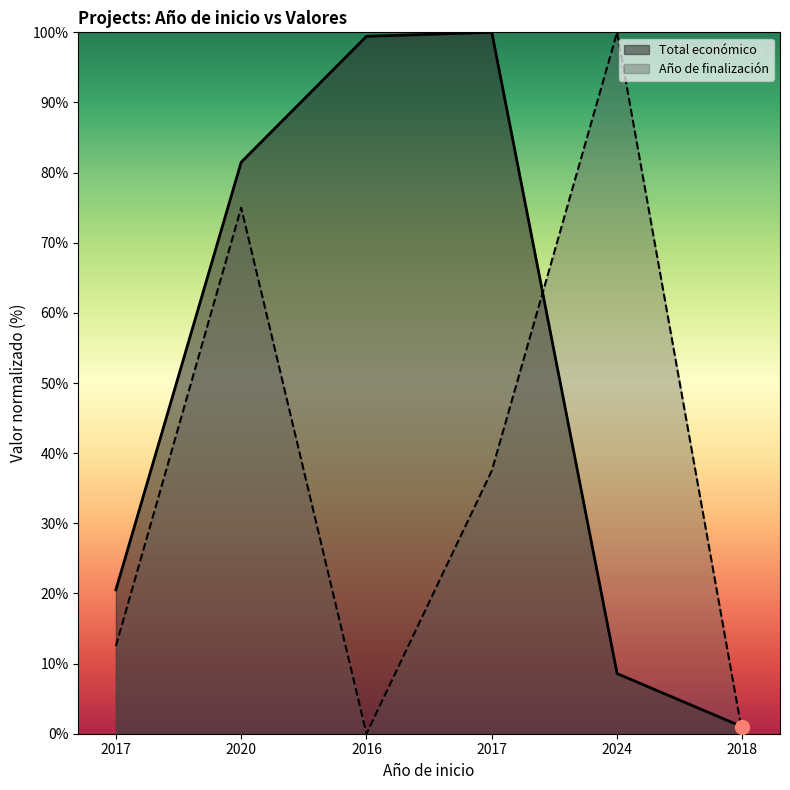

Reading left to right, transcribe all the data shown in this chart.

Total económico: 2017=20.5	2020=81.5	2016=99.4	2017=100.0	2024=8.6	2018=1.0
Año de finalización: 2017=12.5	2020=75.0	2016=0.0	2017=37.5	2024=100.0	2018=0.0